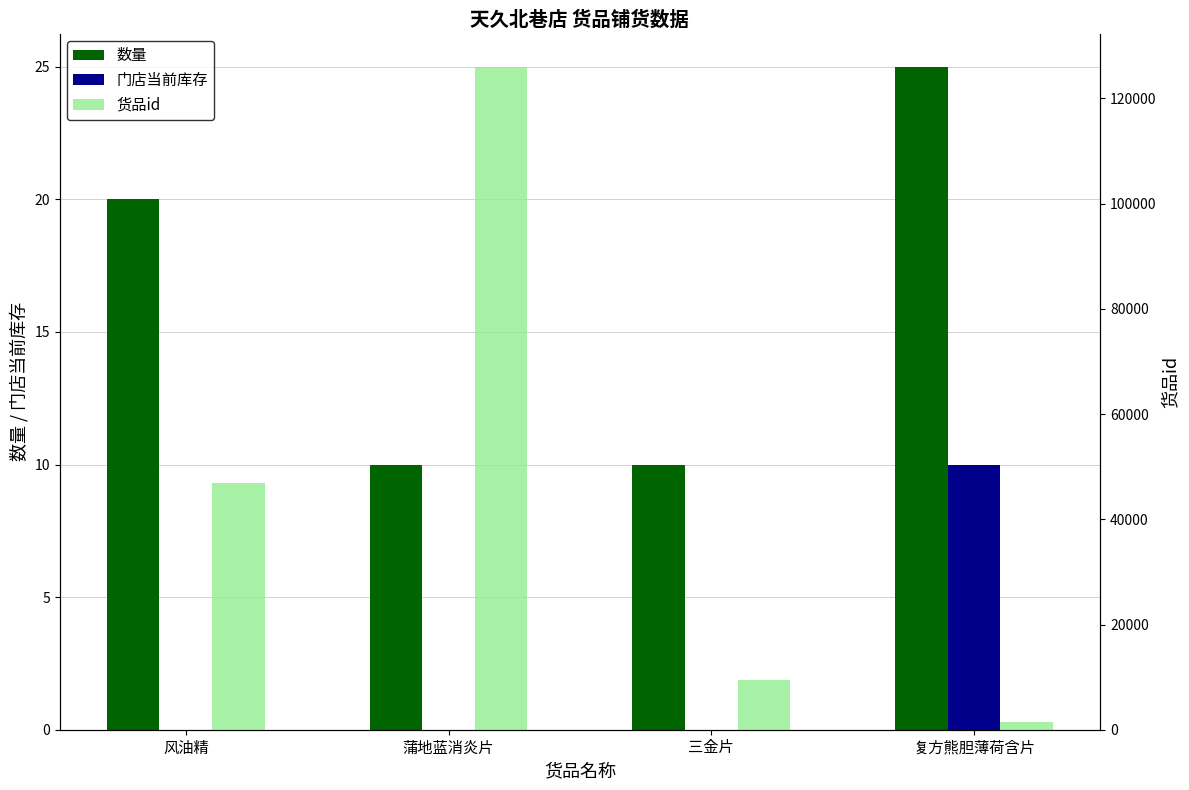

How many values in the 门店当前库存 series exceed 0?

1